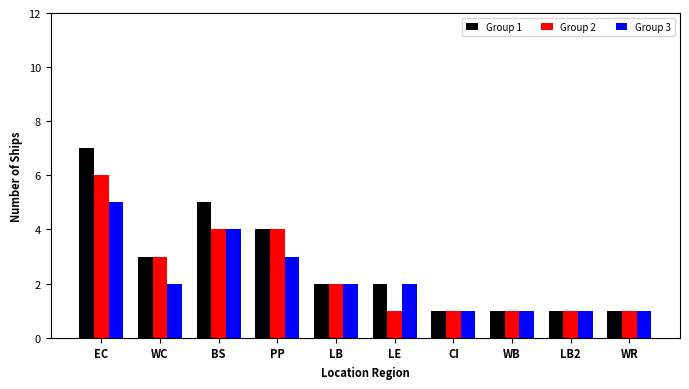

What is the highest value of the Group 1 series?

7